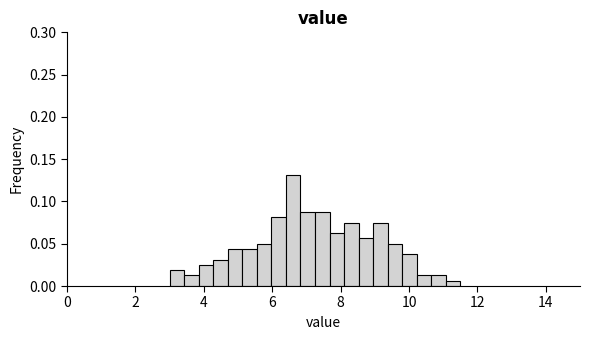

Read against the x-axis, roughly where is the centre of the tallest bar?

6.6